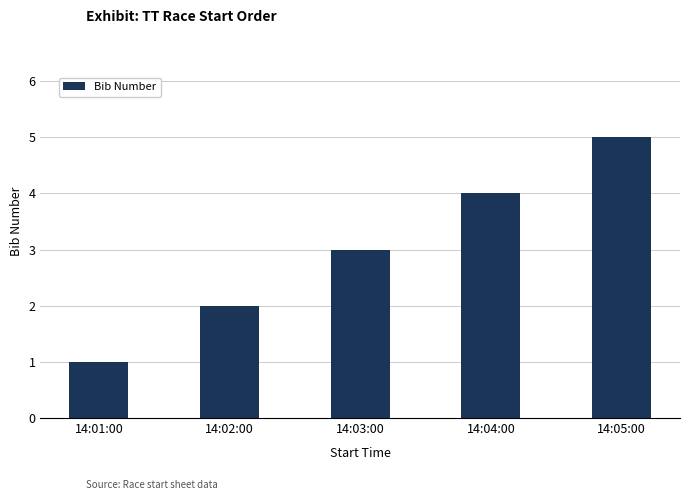

How many values are between 2 and 4?

3